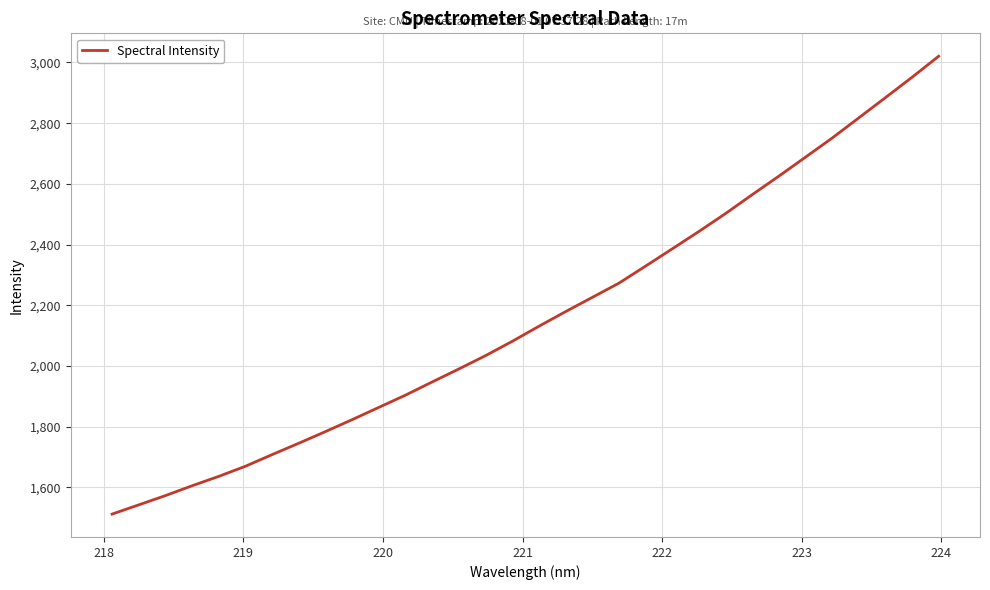

What is the difference between the maximum and minimum values?

1508.6